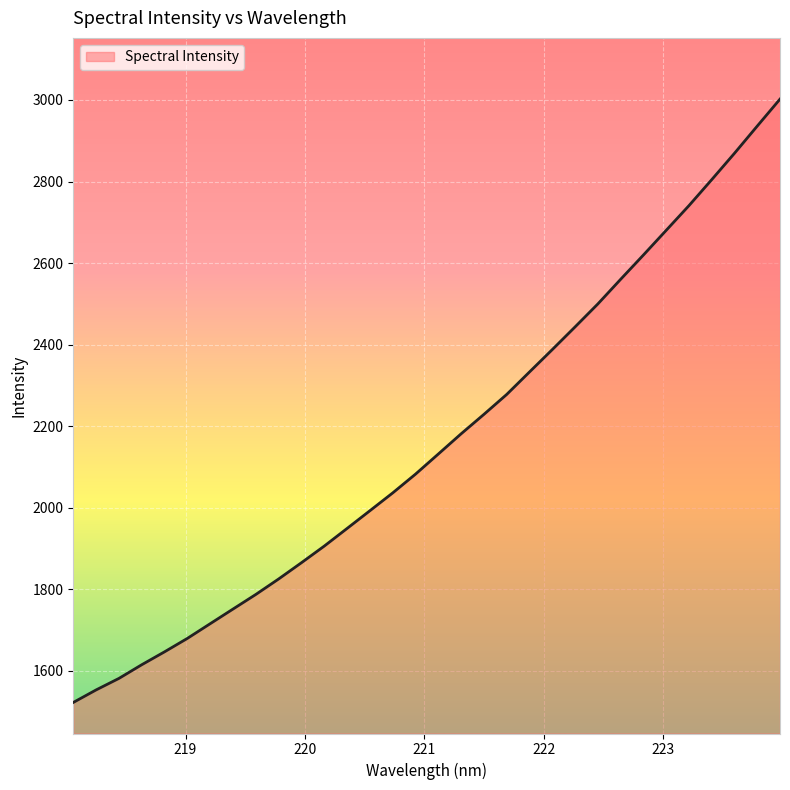

What is the smallest value displayed?

1522.7